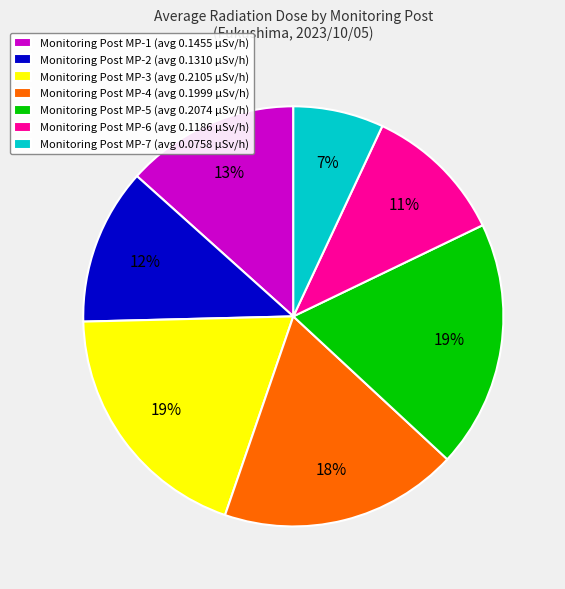

How many slices are in this pie chart?

7